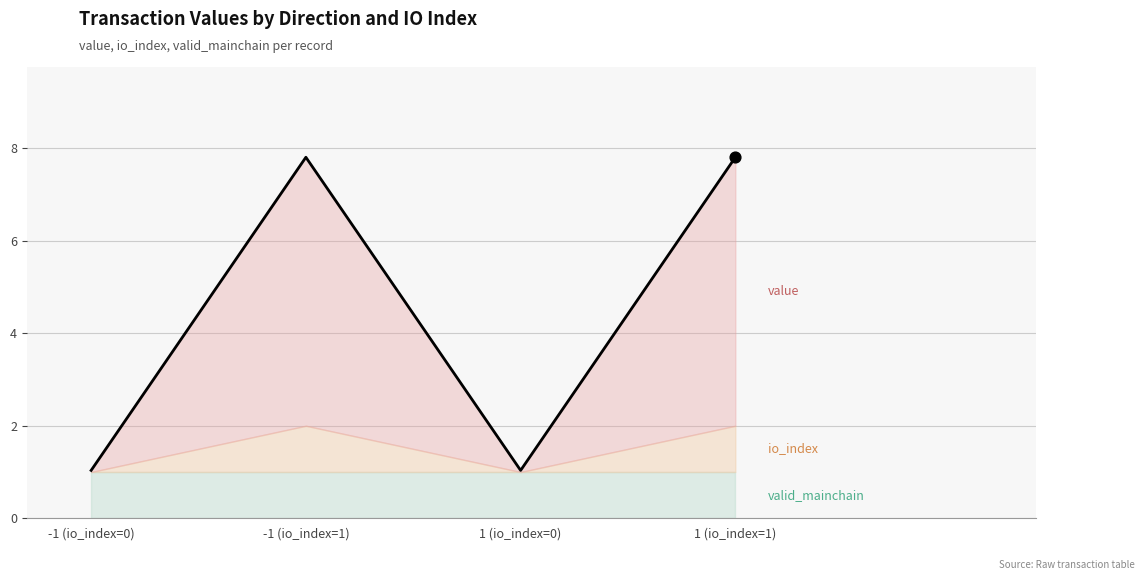

Approximately how many times larger is the value at 1 (io_index=0) compared to -1 (io_index=0)?

1.0